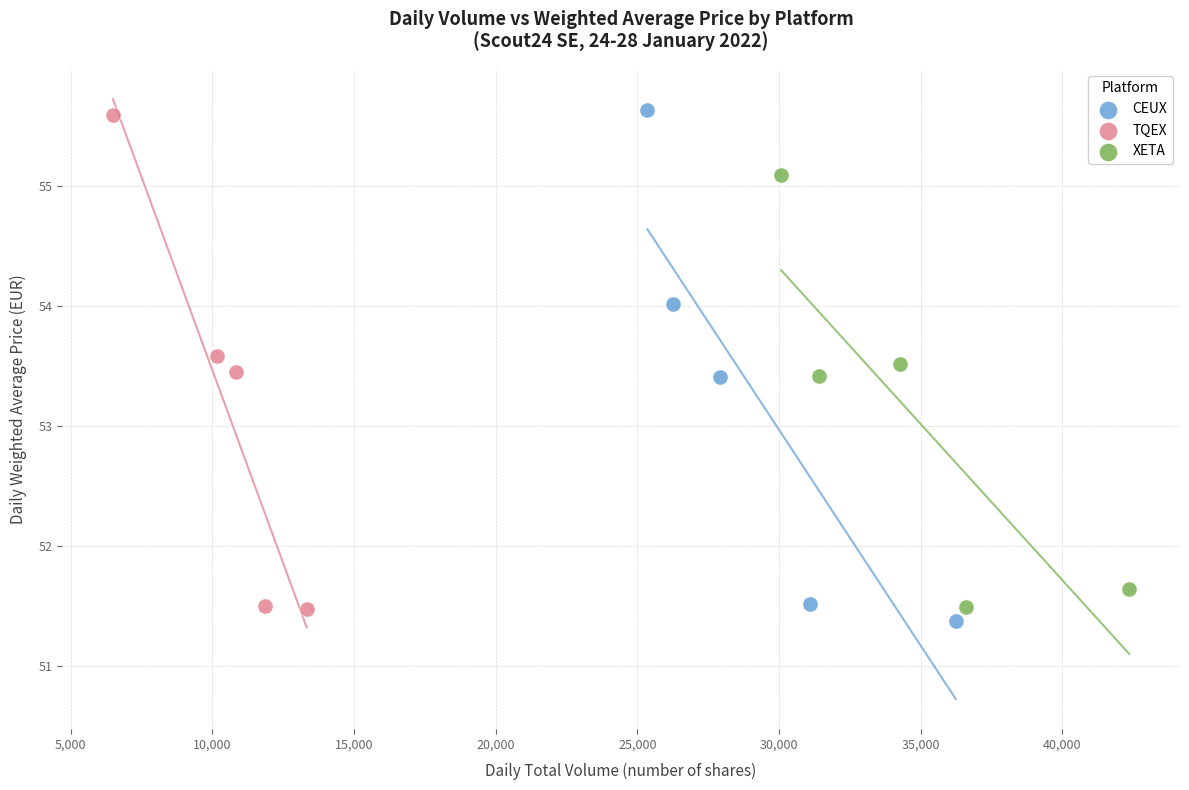

What are all the series names shown in the legend?

CEUX, TQEX, XETA